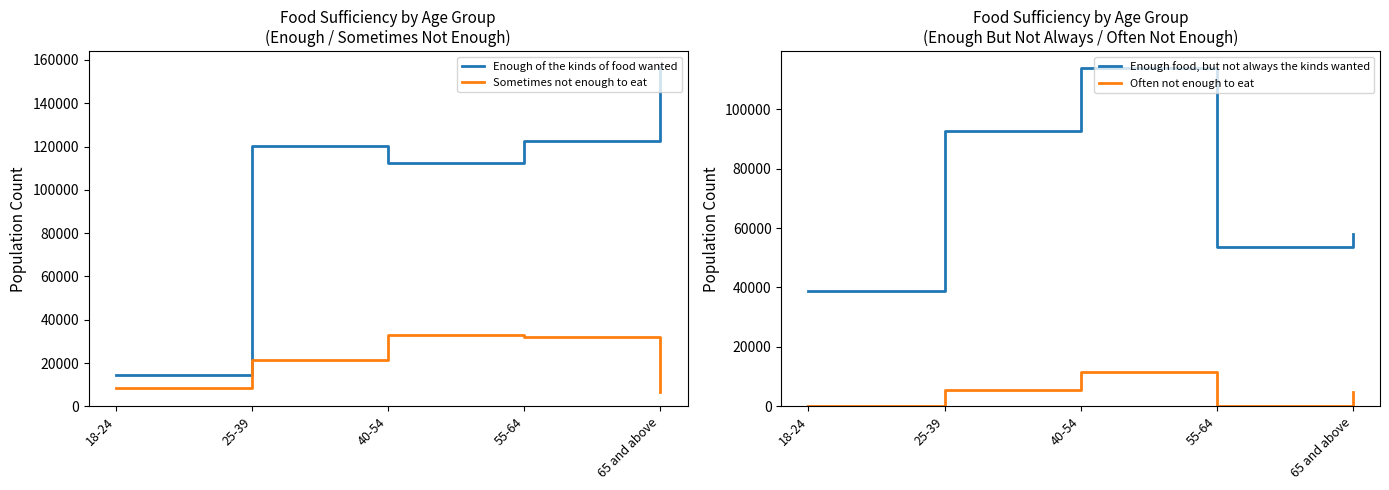

List the labels in order of Enough of the kinds of food wanted value, largest first.

65 and above, 55-64, 25-39, 40-54, 18-24